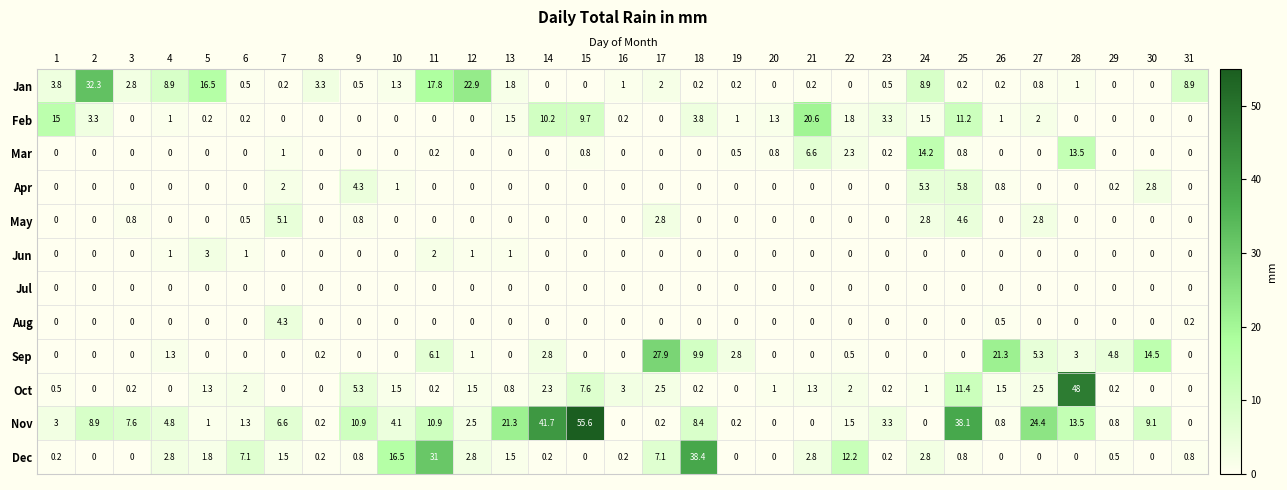

The value of Sep at 19 is 1.6. True or false?

False